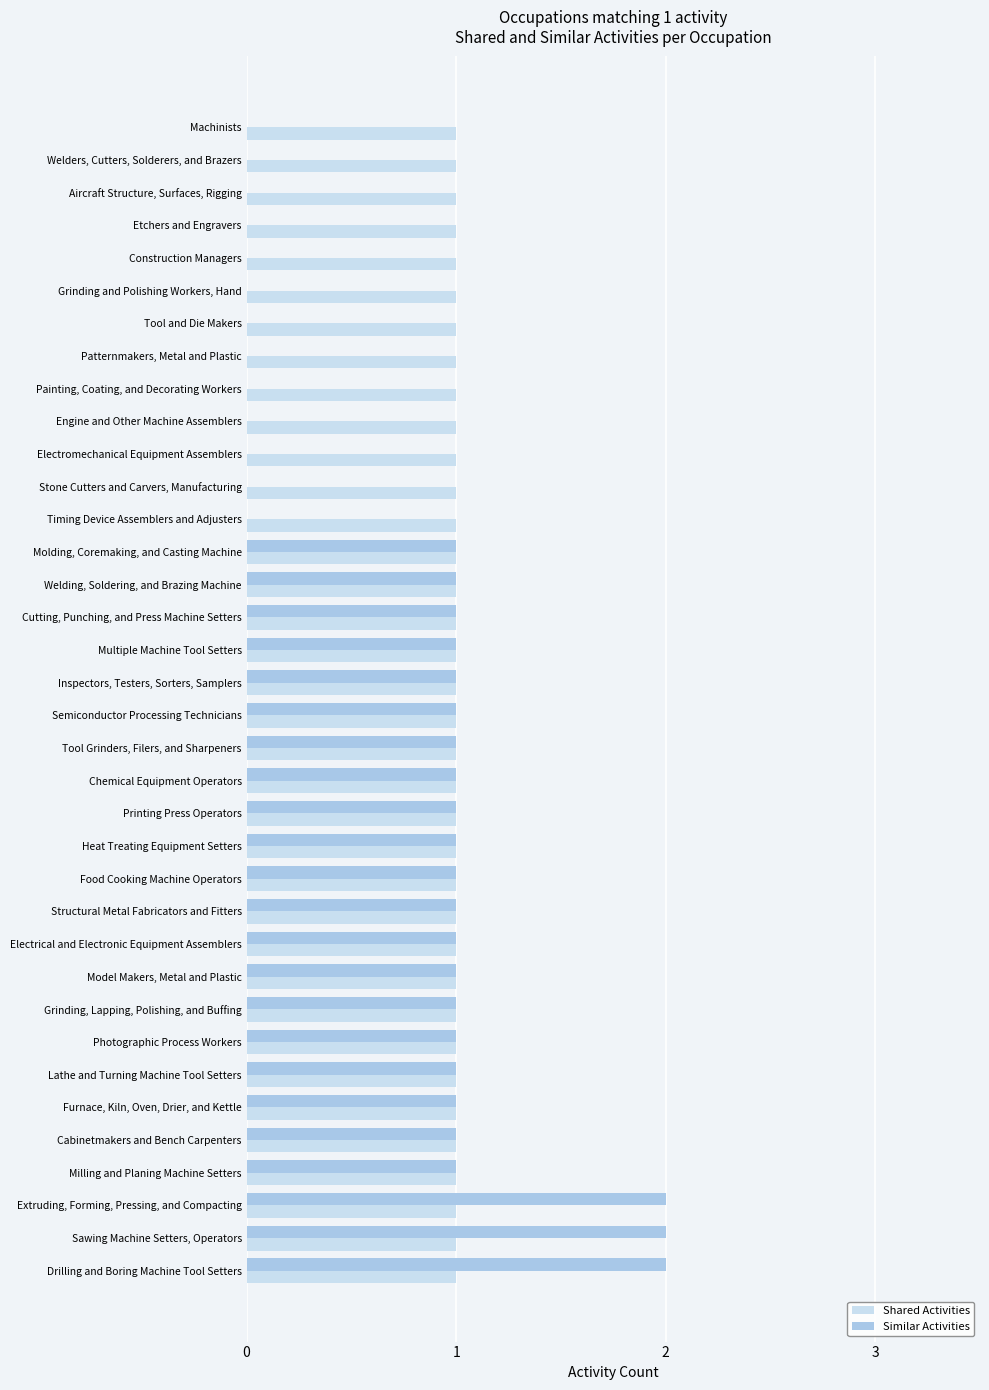

Between Sawing Machine Setters, Operators and Inspectors, Testers, Sorters, Samplers, which series saw the biggest shift?

Similar Activities